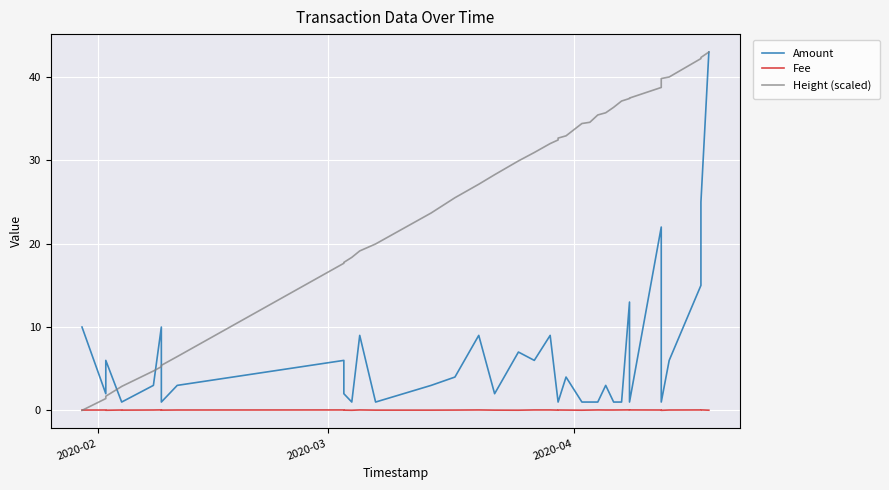

Is it true that Amount equals 1.6 at 11?

False